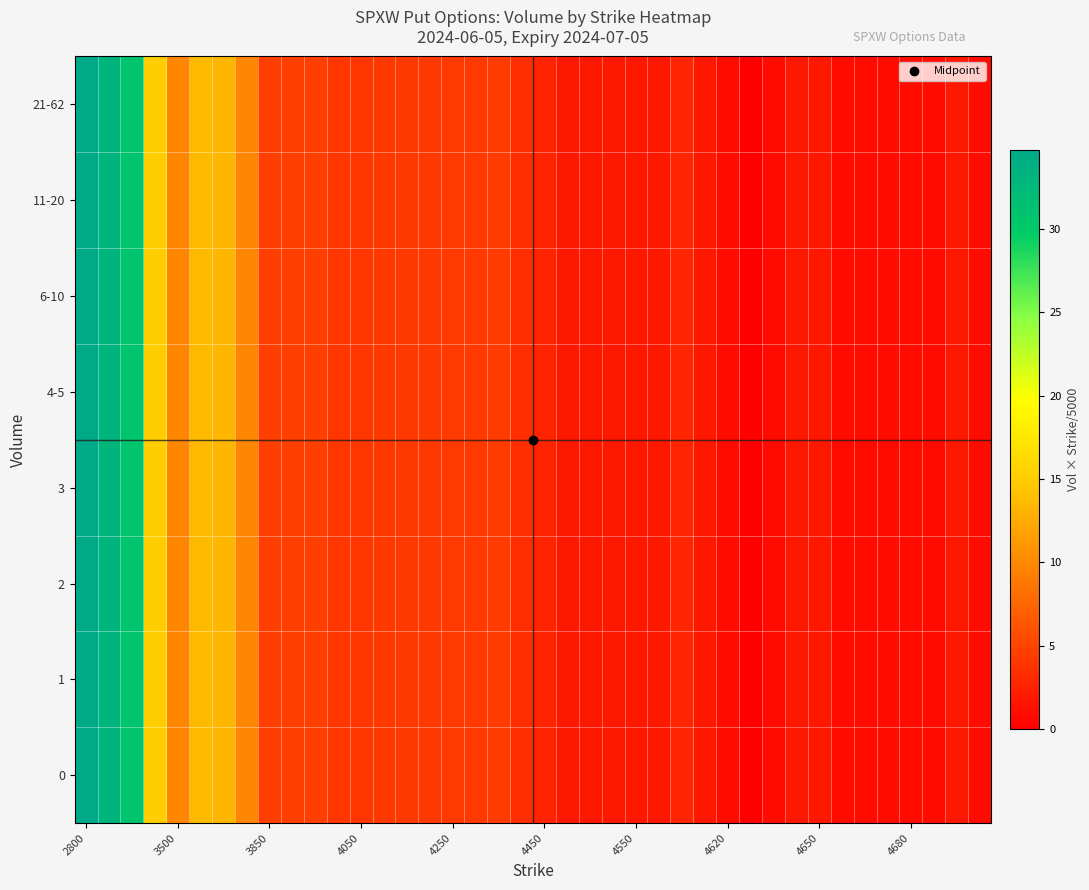

At which category is the sum across all series the highest?

2800